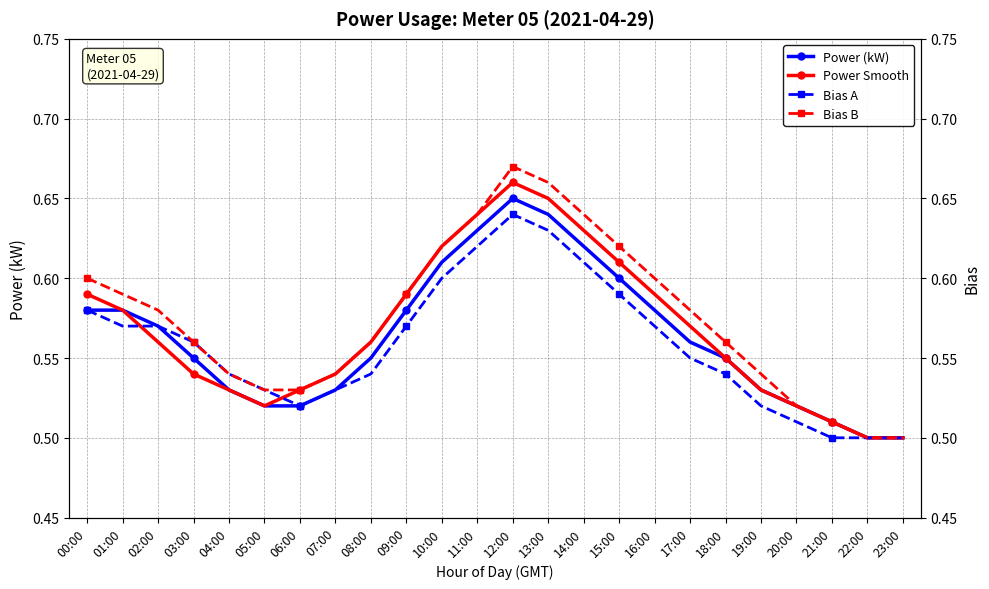

How many lines are shown in the chart?

4